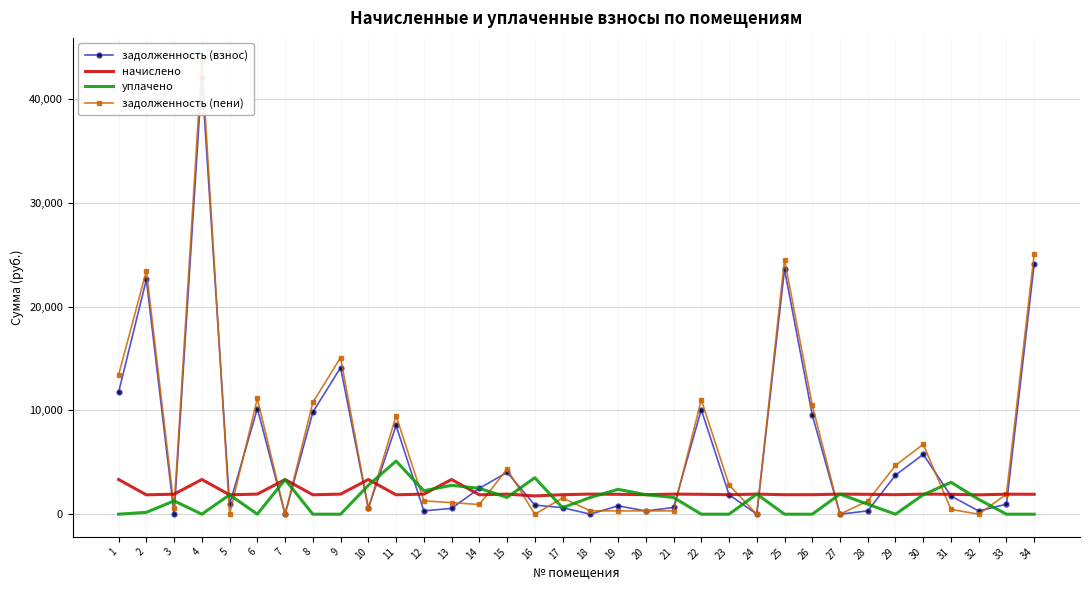

After their last crossing, which series has the higher values: уплачено or начислено?

начислено